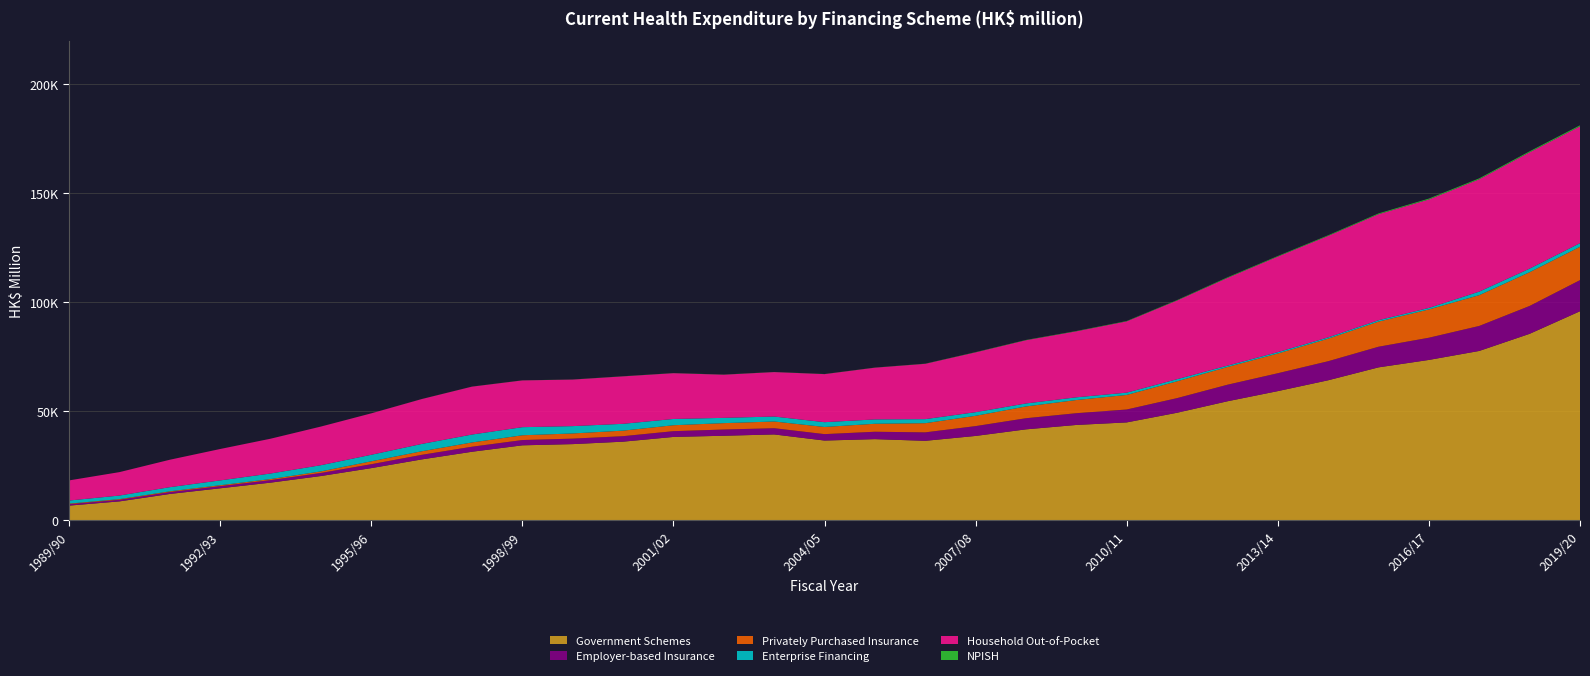

Reading left to right, list all the values displayed in this chart.

Government Schemes: 1989/90=6734	1990/91=8669	1991/92=12076	1992/93=14673	1993/94=17269	1994/95=20304	1995/96=23929	1996/97=27917	1997/98=31440	1998/99=34388	1999/00=34944	2000/01=36066	2001/02=38240	2002/03=38781	2003/04=39381	2004/05=36580	2005/06=37225	2006/07=36457	2007/08=38697	2008/09=41717	2009/10=43736	2010/11=44904	2011/12=49335	2012/13=54600	2013/14=59261	2014/15=64237	2015/16=70158	2016/17=73569	2017/18=77692	2018/19=85548	2019/20=95903
Employer-based Insurance: 1989/90=645	1990/91=738	1991/92=857	1992/93=996	1993/94=1159	1994/95=1407	1995/96=1792	1996/97=2099	1997/98=2311	1998/99=2425	1999/00=2518	2000/01=2521	2001/02=2645	2002/03=2855	2003/04=2861	2004/05=2946	2005/06=3391	2006/07=3879	2007/08=4515	2008/09=5103	2009/10=5392	2010/11=5920	2011/12=6715	2012/13=7590	2013/14=8203	2014/15=8740	2015/16=9467	2016/17=10187	2017/18=11473	2018/19=12787	2019/20=14270
Privately Purchased Insurance: 1989/90=263	1990/91=306	1991/92=361	1992/93=418	1993/94=480	1994/95=716	1995/96=1336	1996/97=1641	1997/98=1961	1998/99=2188	1999/00=2374	2000/01=2541	2001/02=2721	2002/03=2935	2003/04=3079	2004/05=3284	2005/06=3663	2006/07=4213	2007/08=4721	2008/09=5417	2009/10=6041	2010/11=6682	2011/12=7713	2012/13=8139	2013/14=9058	2014/15=10349	2015/16=11527	2016/17=12981	2017/18=14121	2018/19=15488	2019/20=15295
Enterprise Financing: 1989/90=1423	1990/91=1635	1991/92=1899	1992/93=2211	1993/94=2549	1994/95=2844	1995/96=2999	1996/97=3356	1997/98=3626	1998/99=3715	1999/00=3365	2000/01=3132	2001/02=2874	2002/03=2421	2003/04=2275	2004/05=2197	2005/06=2001	2006/07=1858	2007/08=1668	2008/09=1361	2009/10=1251	2010/11=1059	2011/12=968	2012/13=615	2013/14=625	2014/15=584	2015/16=642	2016/17=687	2017/18=1629	2018/19=1645	2019/20=1677
Household Out-of-Pocket: 1989/90=9231	1990/91=10747	1991/92=12580	1992/93=14402	1993/94=15961	1994/95=17725	1995/96=18999	1996/97=20587	1997/98=21975	1998/99=21456	1999/00=21353	2000/01=21769	2001/02=21006	2002/03=19801	2003/04=20401	2004/05=22045	2005/06=23730	2006/07=25378	2007/08=27447	2008/09=29017	2009/10=30281	2010/11=32702	2011/12=36109	2012/13=40245	2013/14=43835	2014/15=46573	2015/16=48632	2016/17=49771	2017/18=51546	2018/19=53368	2019/20=53568
NPISH: 1989/90=8	1990/91=8	1991/92=11	1992/93=12	1993/94=12	1994/95=15	1995/96=16	1996/97=25	1997/98=33	1998/99=38	1999/00=43	2000/01=55	2001/02=52	2002/03=60	2003/04=46	2004/05=52	2005/06=51	2006/07=73	2007/08=107	2008/09=124	2009/10=142	2010/11=162	2011/12=194	2012/13=274	2013/14=262	2014/15=284	2015/16=349	2016/17=396	2017/18=415	2018/19=442	2019/20=477